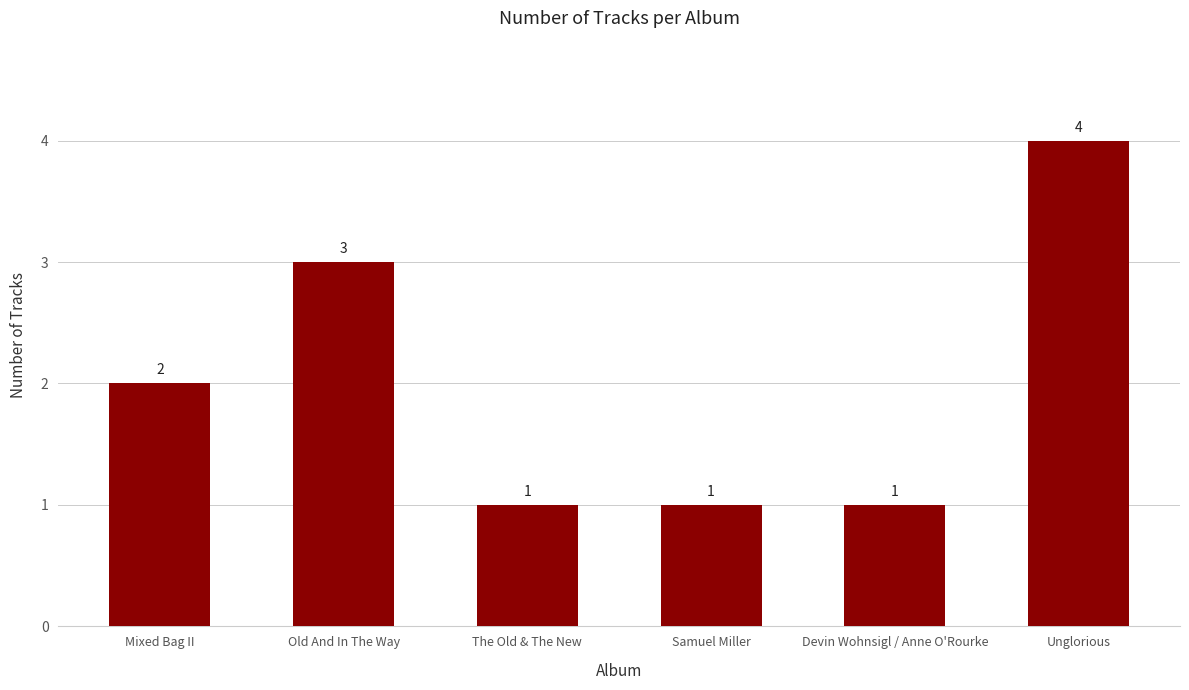

How many data points does each series have?

6